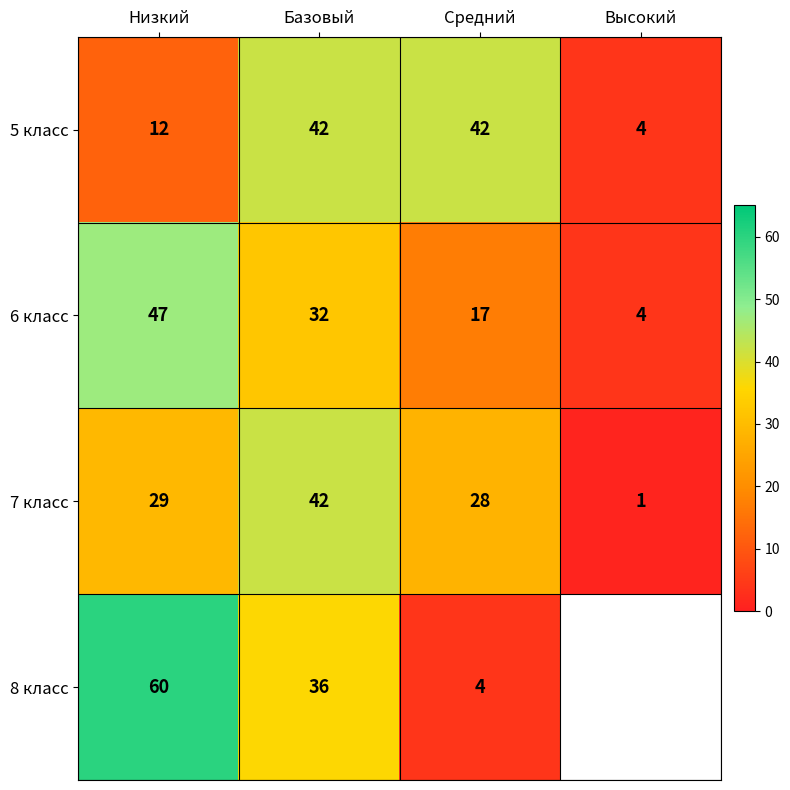

Where does the 6 класс series first go above 32?

Низкий